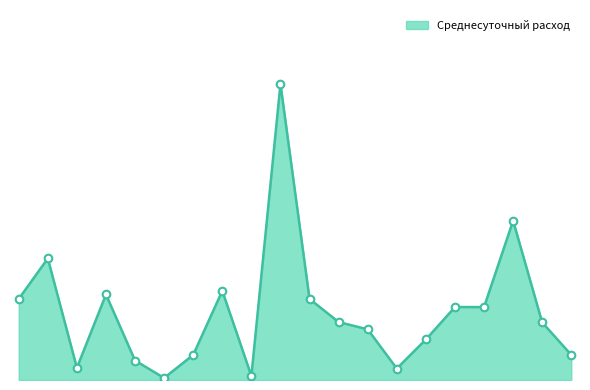

Is this an area chart (filled region under the line)?

Yes